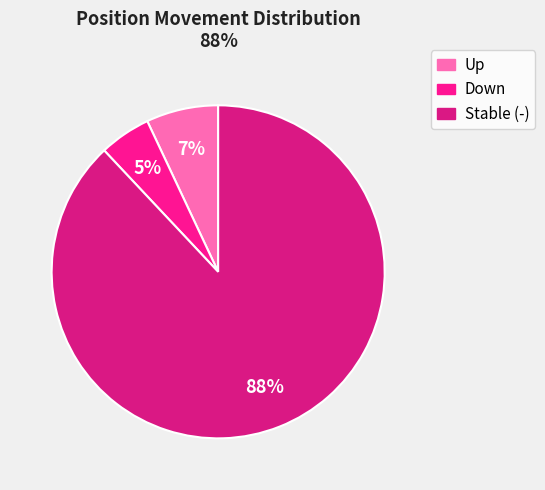

Is there any slice that represents more than half of the pie?

Yes